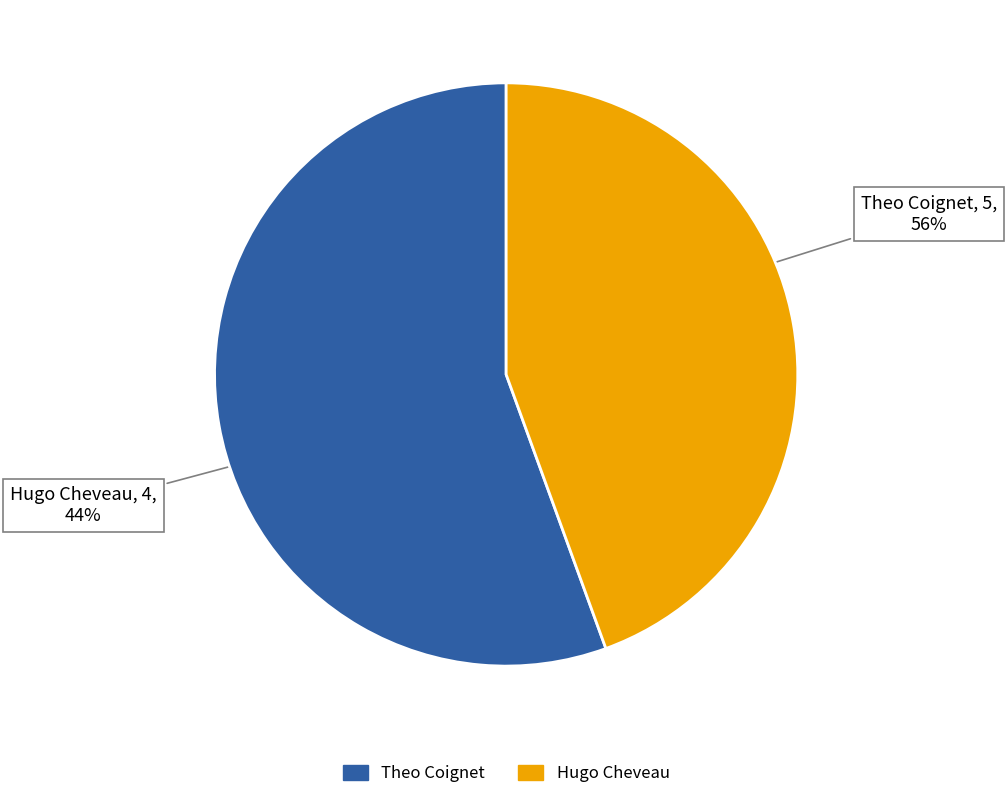

What is the largest slice in the pie chart?

Theo Coignet